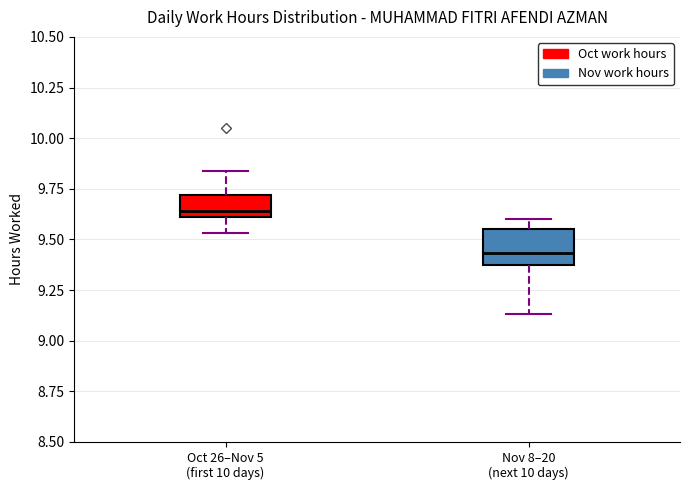

Reading left to right, transcribe this box plot: for each box, give where its median line is, the range the box spans, and where its two whiskers end, as read against the y-axis. The values are not printed on the chart, so give them approximately, as read against the axis.

Oct 26–Nov 5 (first 10 days): median 9.65, box 9.60 to 9.70, whiskers 9.55 to 9.85
Nov 8–20 (next 10 days): median 9.45, box 9.35 to 9.55, whiskers 9.15 to 9.60